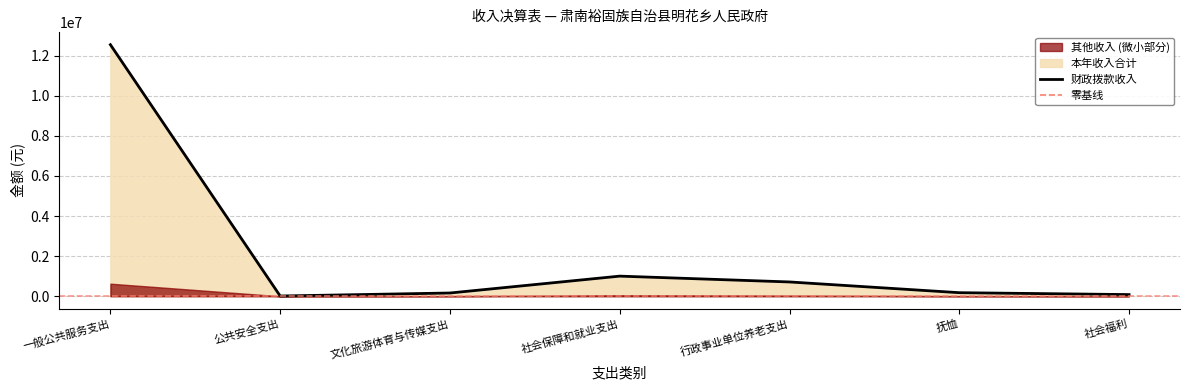

List the labels in order of value, smallest first.

公共安全支出, 社会福利, 文化旅游体育与传媒支出, 抚恤, 行政事业单位养老支出, 社会保障和就业支出, 一般公共服务支出